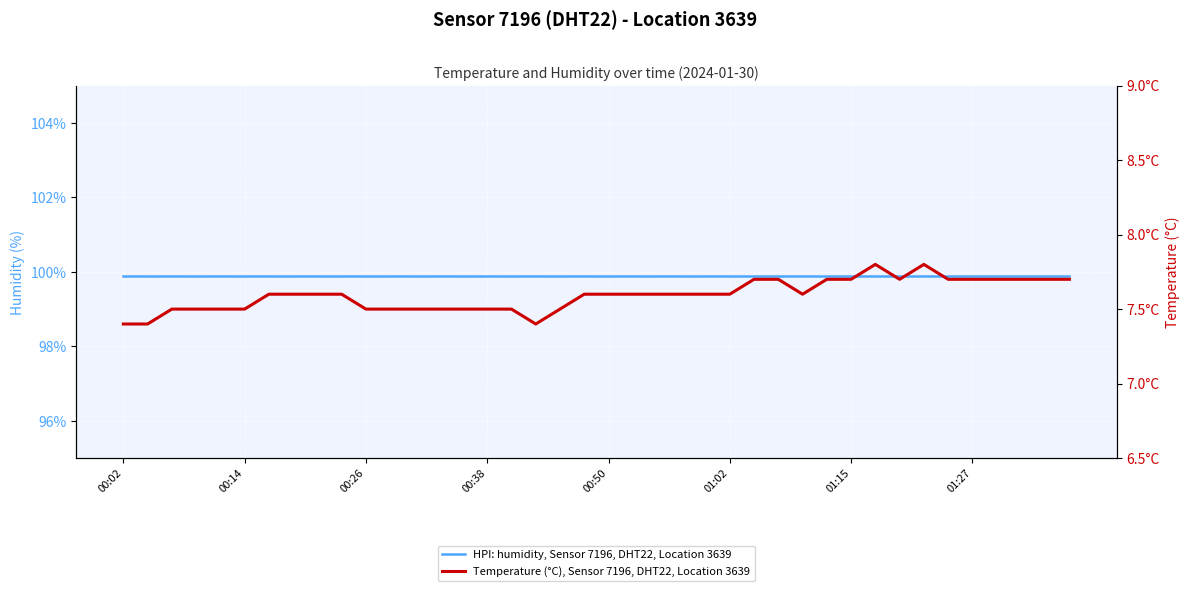

Which has a higher value, 9 or 33?

9